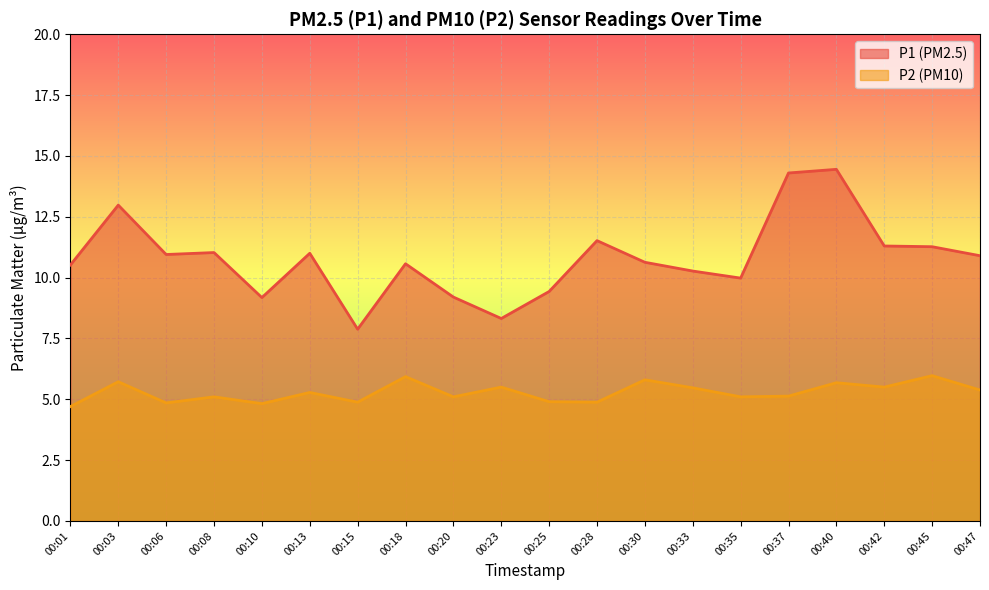

Which label corresponds to the smallest value in the chart?

00:01